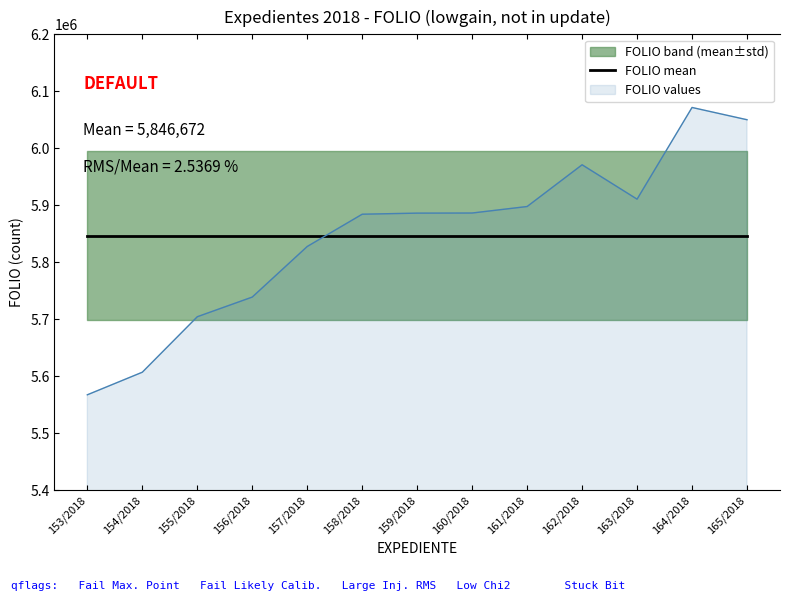

Where does the data first go above 5886418?

160/2018